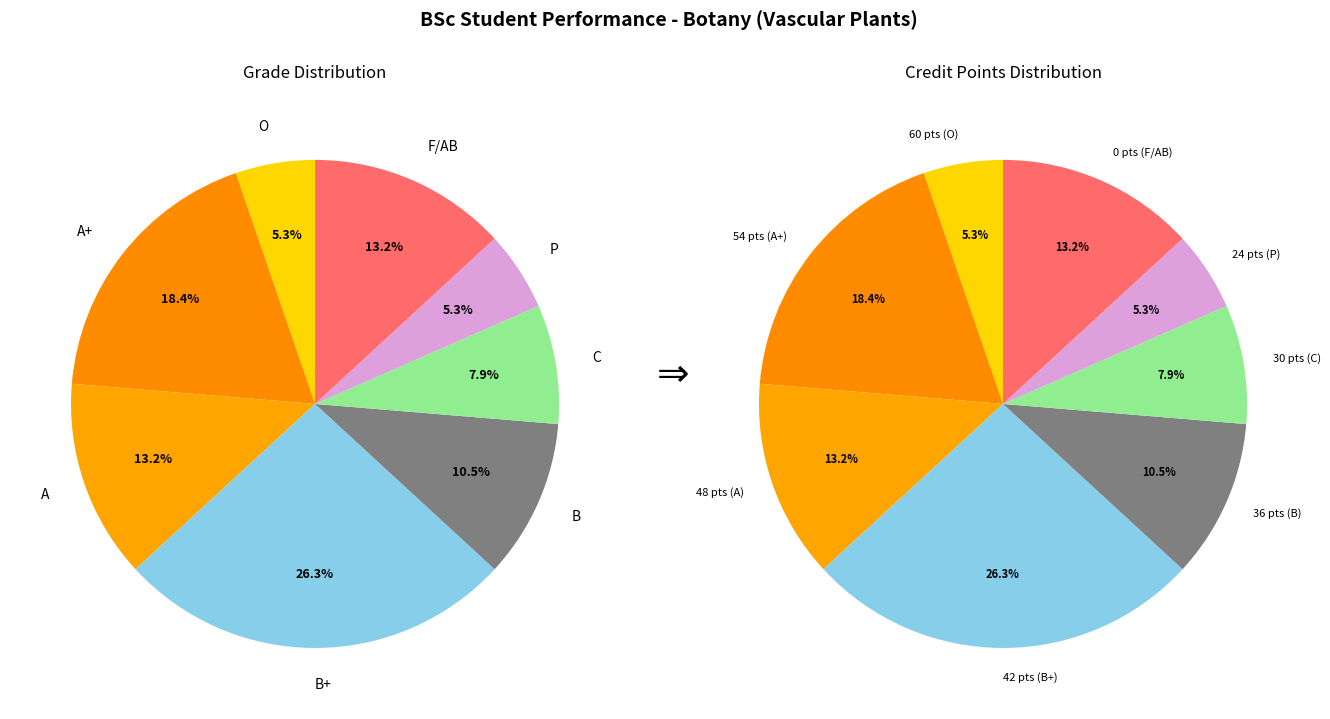

What is the total percentage of O and B?

15.8%